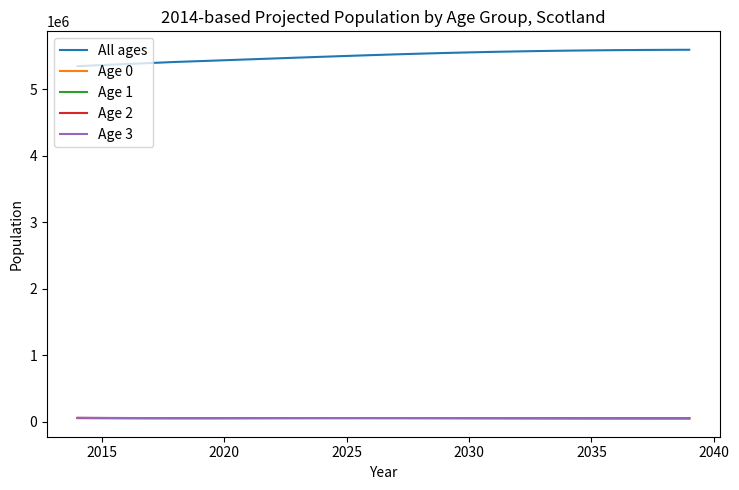

True or false: All ages and Age 0 intersect in this chart.

False